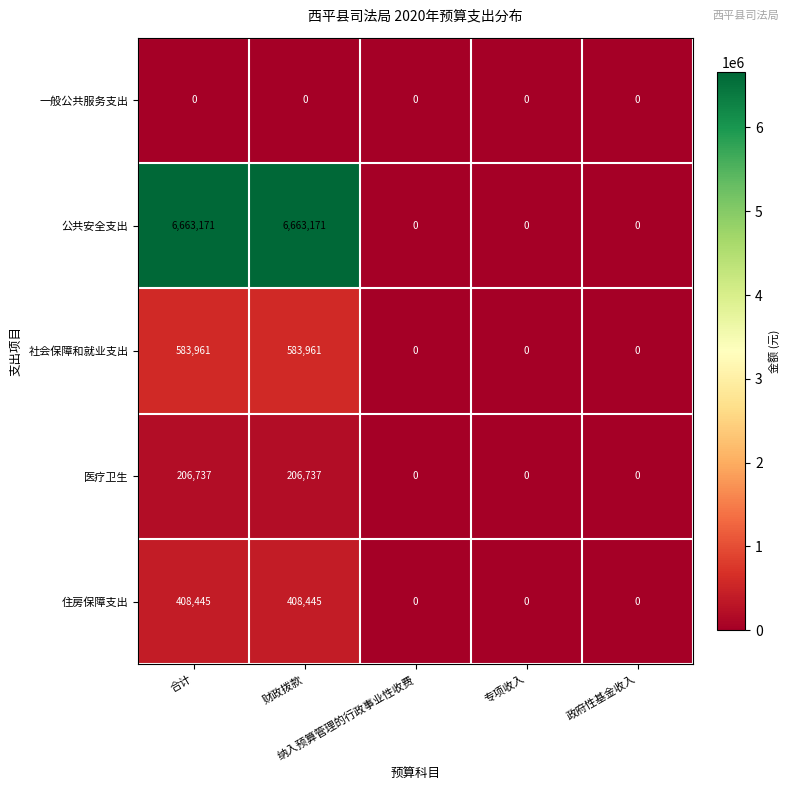

What is the difference between the maximum and minimum values in the 社会保障和就业支出 series?

583961